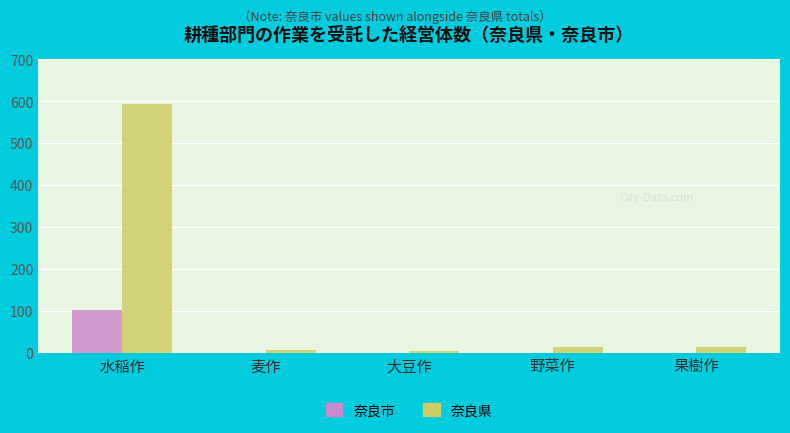

Which series changed the most between 水稲作 and 麦作?

奈良県